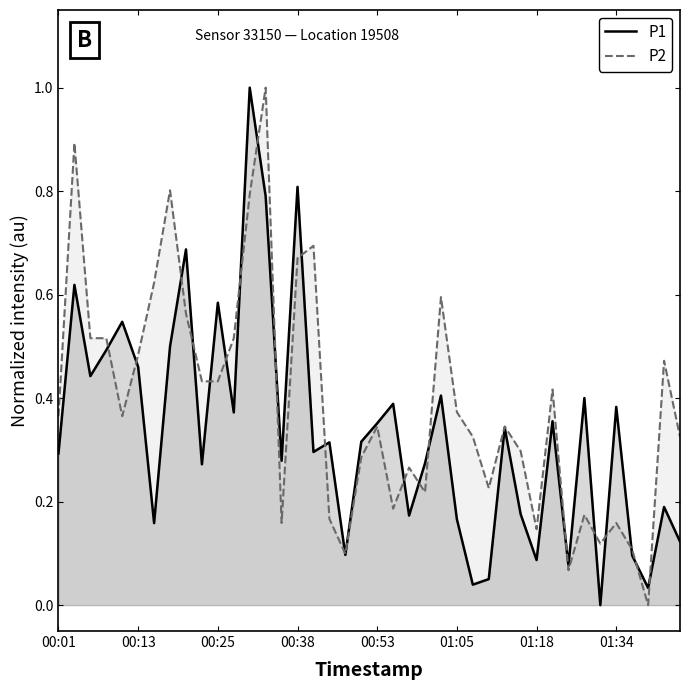

The P1 series shows 0.5 at 00:53. True or false?

False